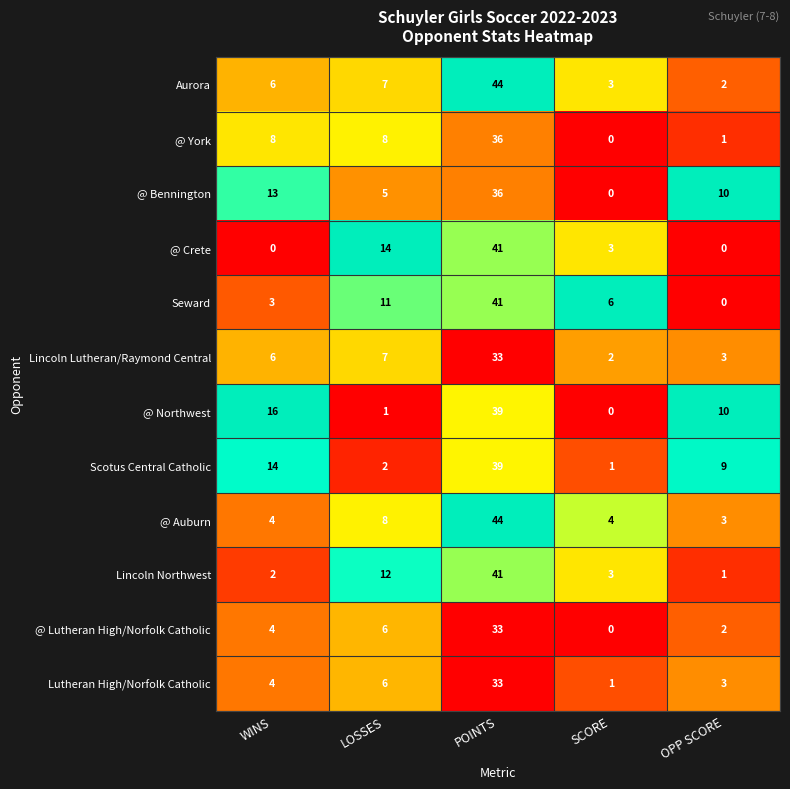

What is the sum of all @ York values?

53